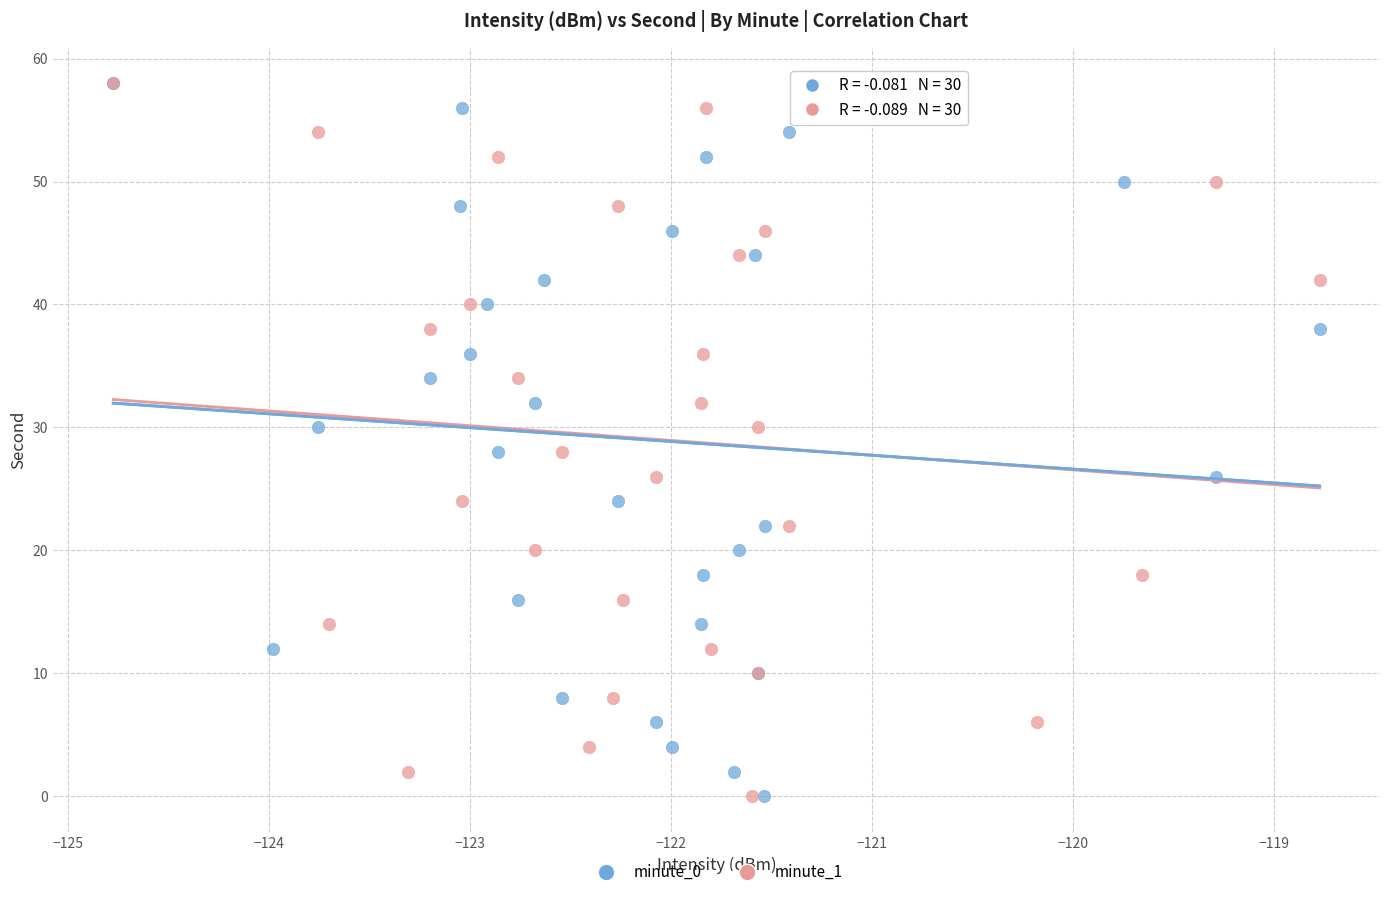

What are all the series names shown in the legend?

minute_0, minute_1